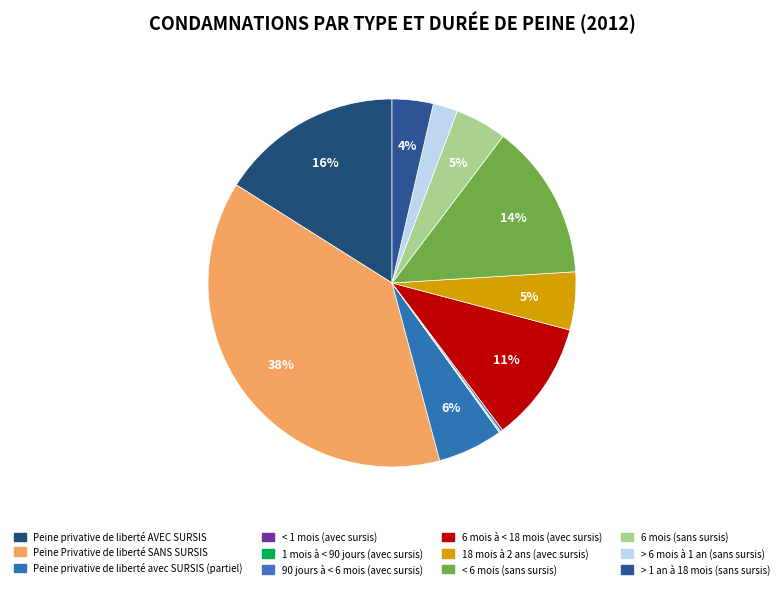

Is < 1 mois (avec sursis) the majority of the pie?

No